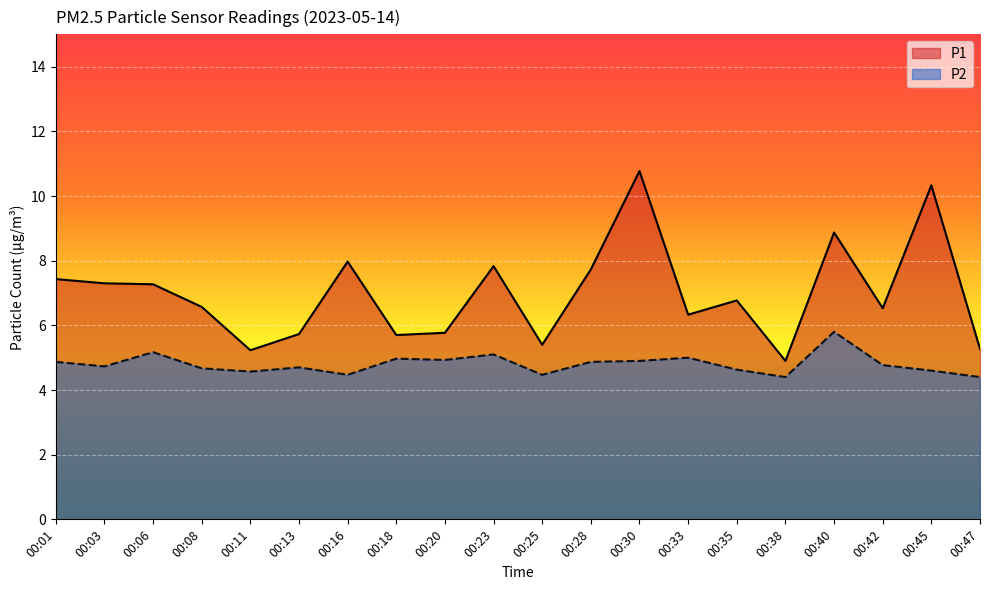

Reading right to left, list all the values displayed in this chart.

P1: 00:47=5.3	00:45=10.3	00:42=6.5	00:40=8.9	00:38=4.9	00:35=6.8	00:33=6.3	00:30=10.8	00:28=7.7	00:25=5.4	00:23=7.8	00:20=5.8	00:18=5.7	00:16=8.0	00:13=5.7	00:11=5.2	00:08=6.6	00:06=7.3	00:03=7.3	00:01=7.4
P2: 00:47=4.4	00:45=4.6	00:42=4.8	00:40=5.8	00:38=4.4	00:35=4.6	00:33=5.0	00:30=4.9	00:28=4.9	00:25=4.5	00:23=5.1	00:20=4.9	00:18=5.0	00:16=4.5	00:13=4.7	00:11=4.6	00:08=4.7	00:06=5.2	00:03=4.7	00:01=4.9